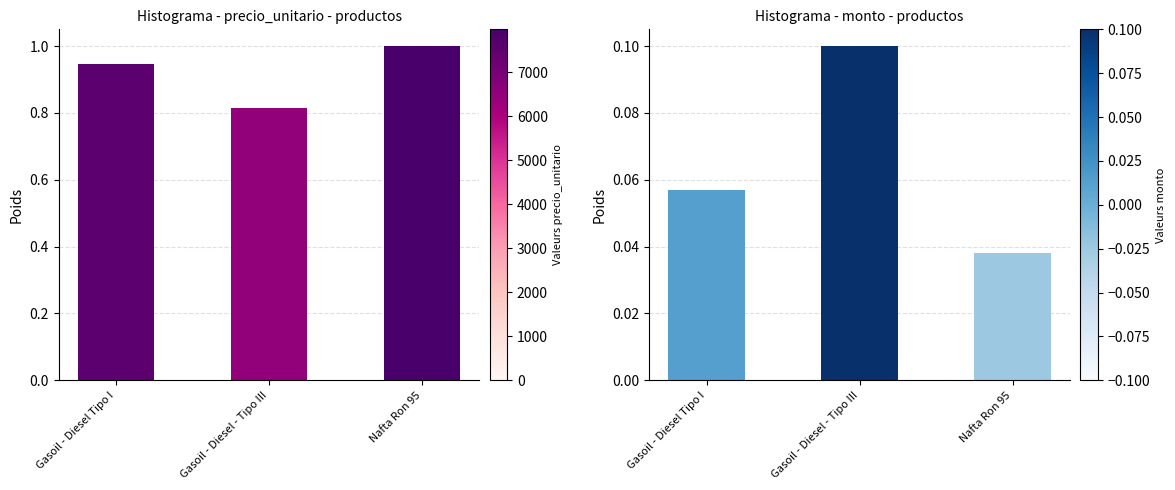

Which series changed the most between Gasoil - Diesel Tipo I and Nafta Ron 95?

precio_unitario